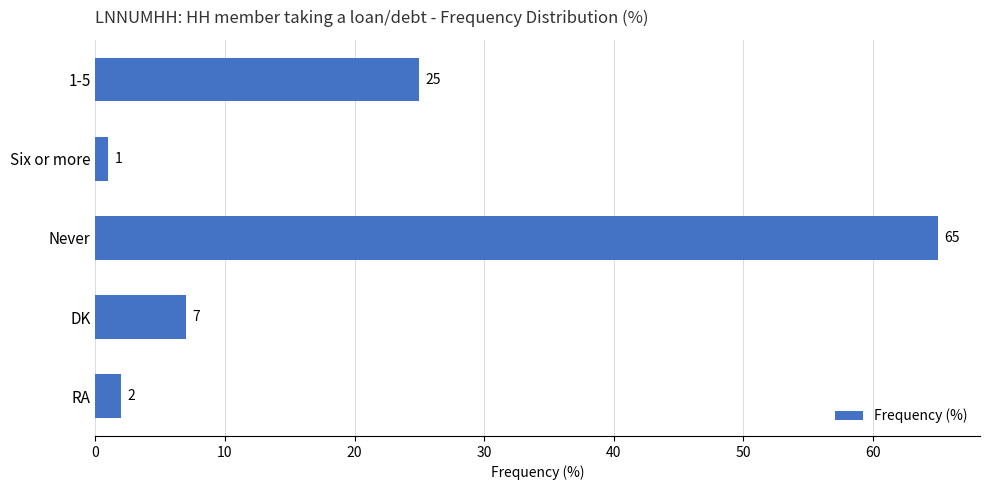

Rank the categories by value from lowest to highest.

Six or more, RA, DK, 1-5, Never